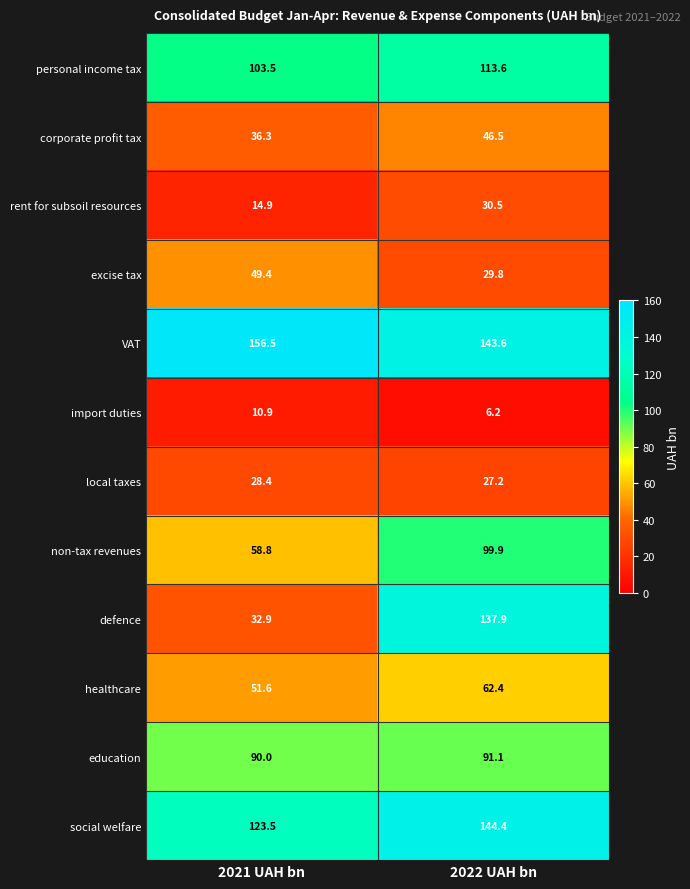

At which category is the sum across all series the highest?

2022 UAH bn